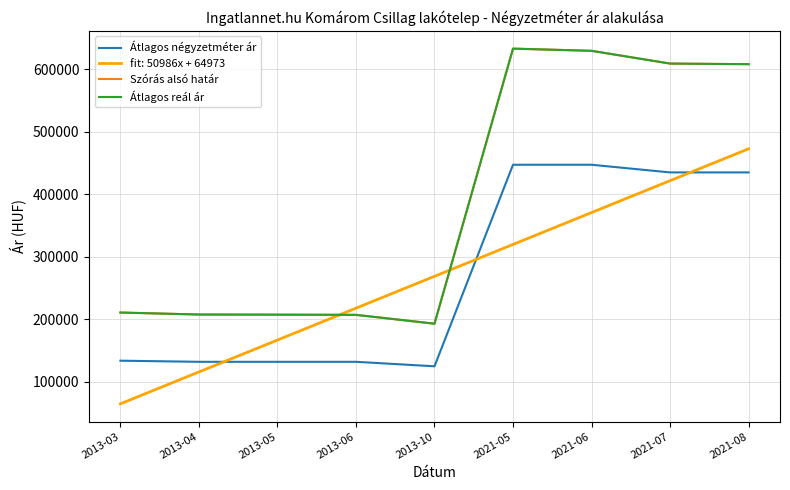

True or false: Szórás alsó határ and Átlagos négyzetméter ár intersect in this chart.

False